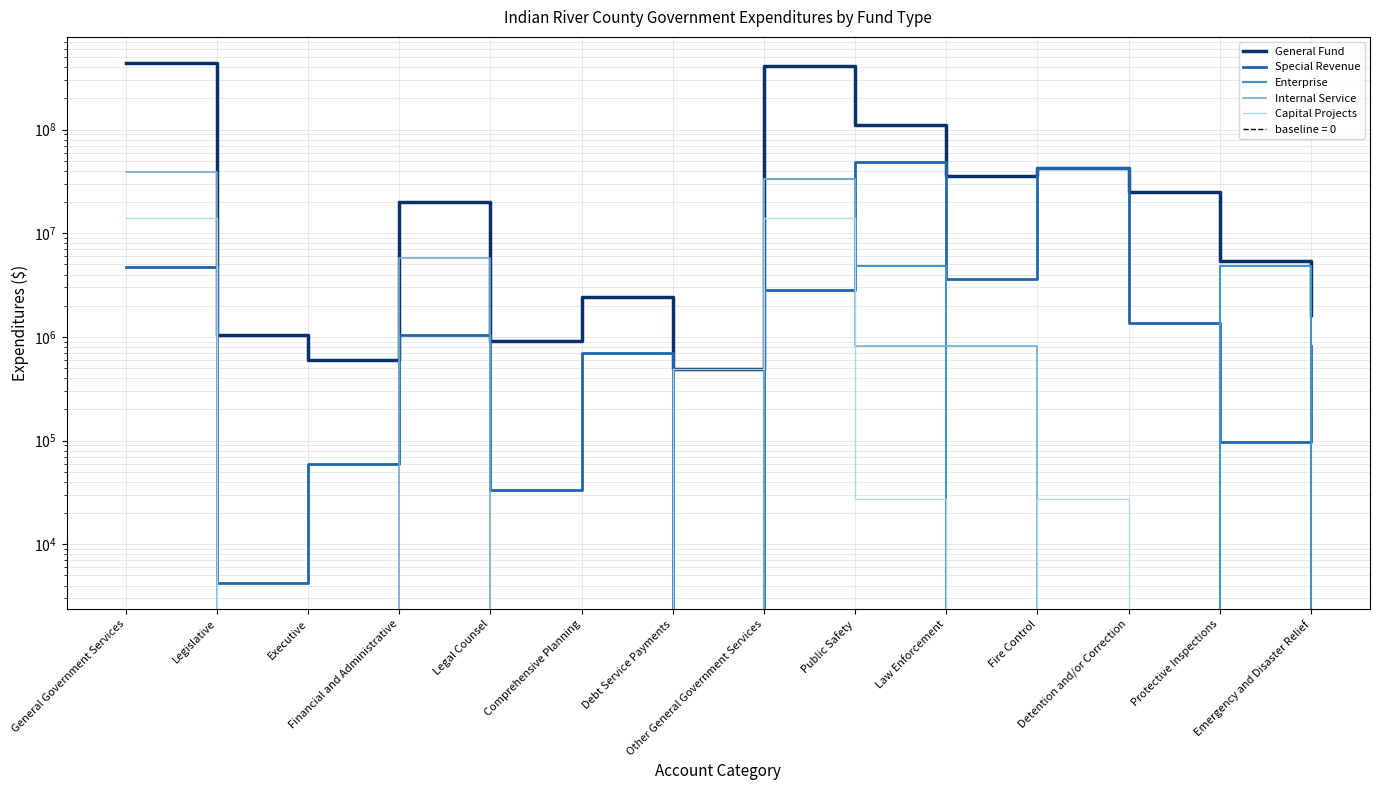

What is the label of the 13th point from the right?

Legislative